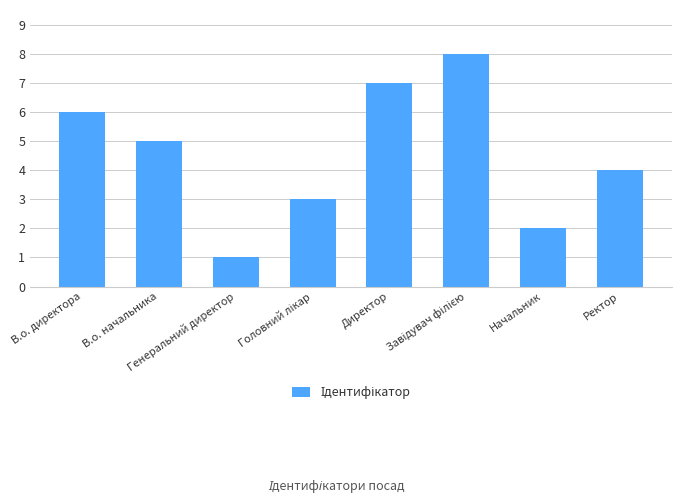

Reading left to right, what are all the values shown in this chart?

6	5	1	3	7	8	2	4